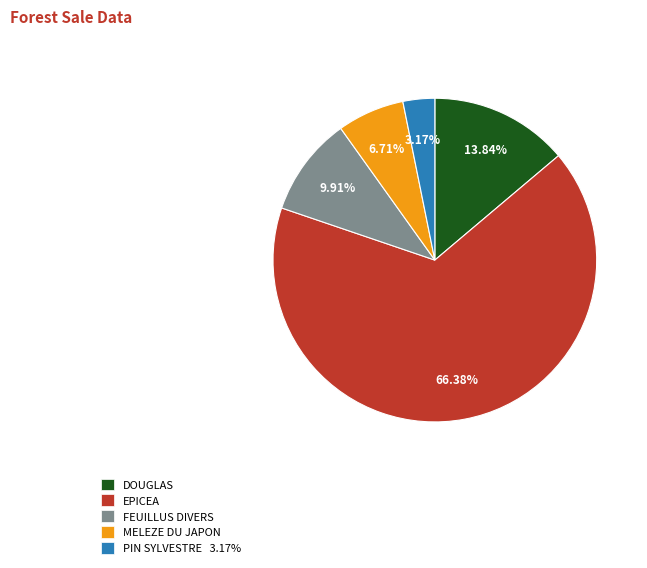

How many segments does this pie chart have?

5